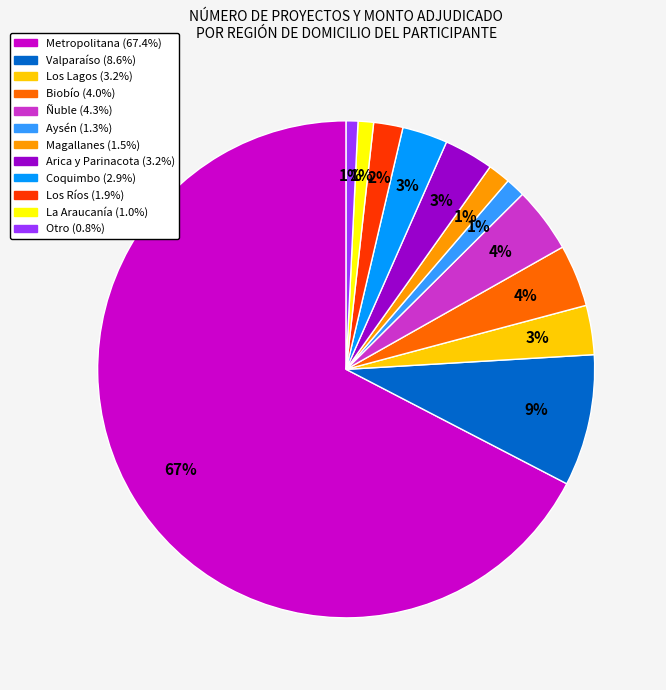

To the nearest percent, what is the difference between the Ñuble and Aysén slice percentages?

3%